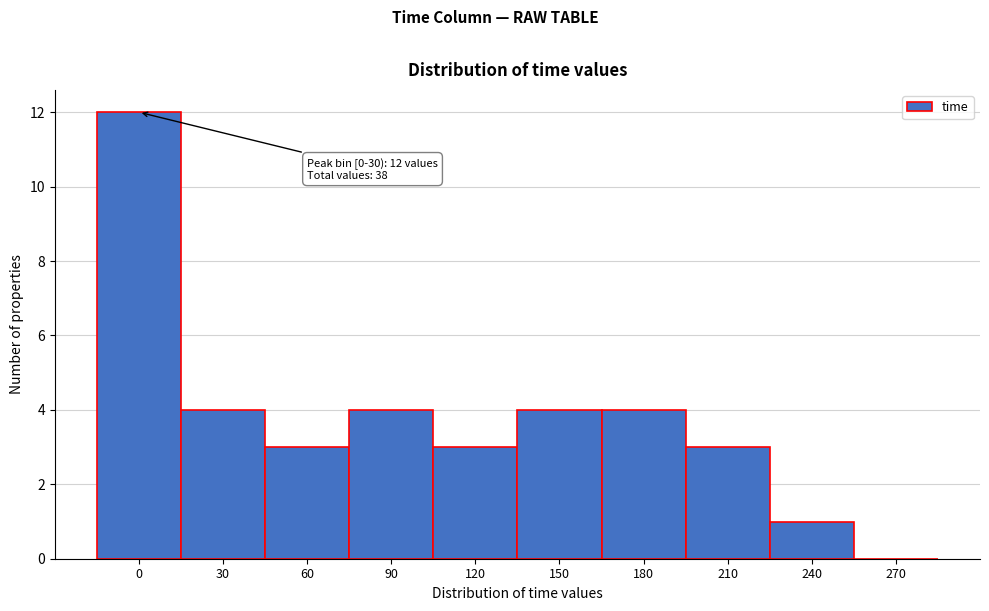

Reading left to right, list all the values displayed in this chart.

0=12	30=4	60=3	90=4	120=3	150=4	180=4	210=3	240=1	270=0